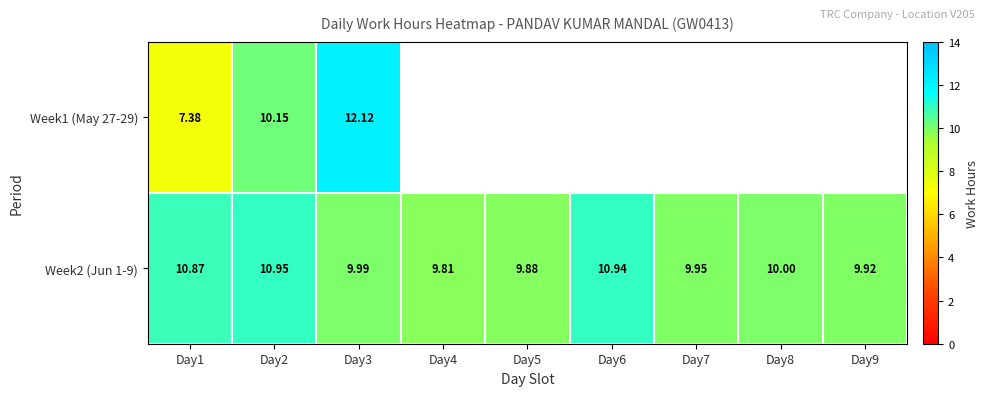

Rank the series by their maximum value, from lowest to highest.

Week2 (Jun 1-9), Week1 (May 27-29)